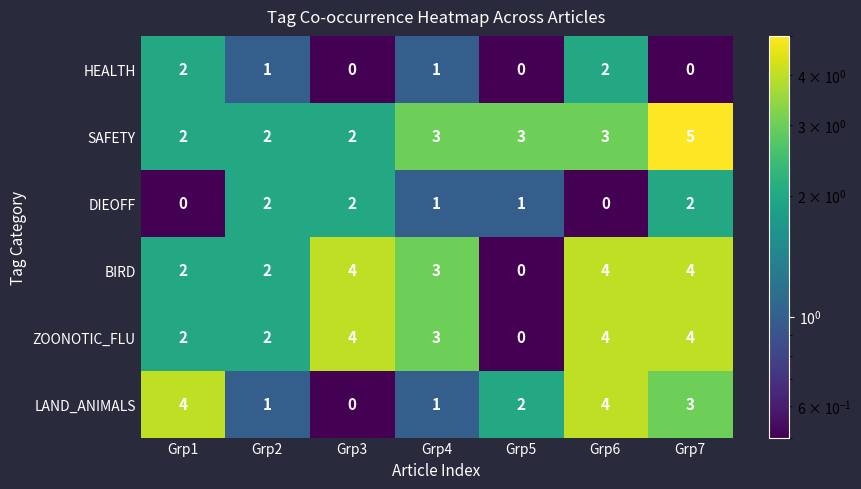

What is the difference between the maximum and minimum values in the LAND_ANIMALS series?

4